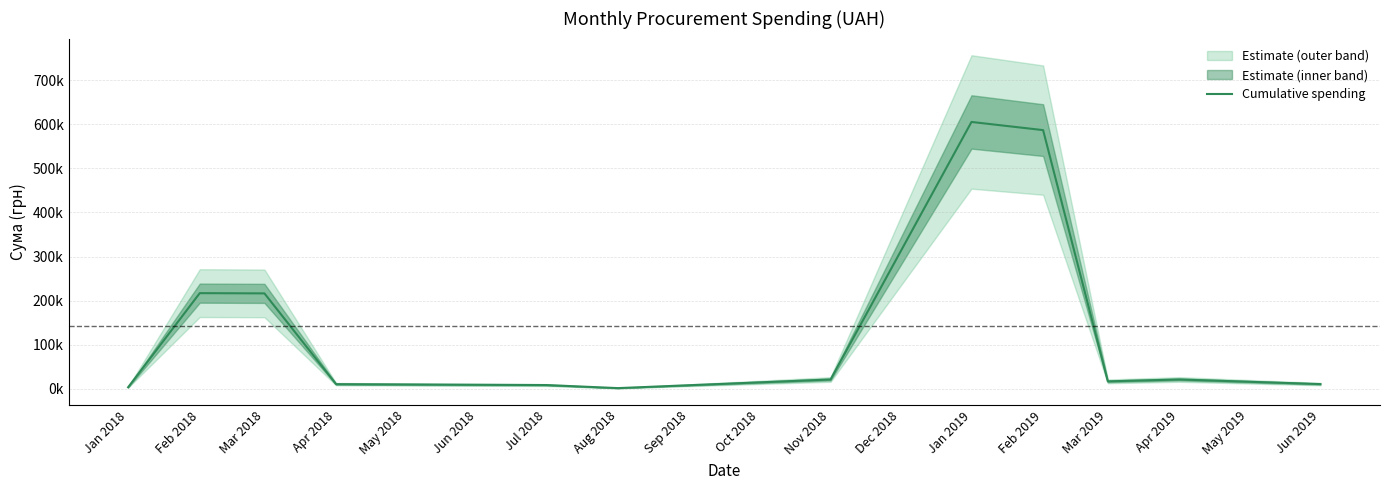

What is the greatest value displayed?

605365.1